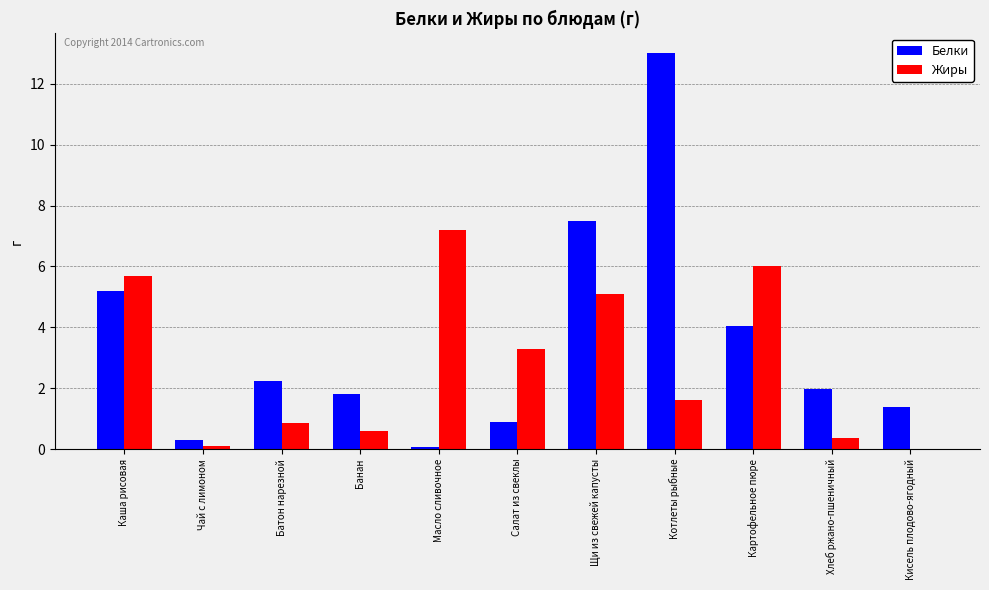

What are all the series names shown in the legend?

Белки, Жиры